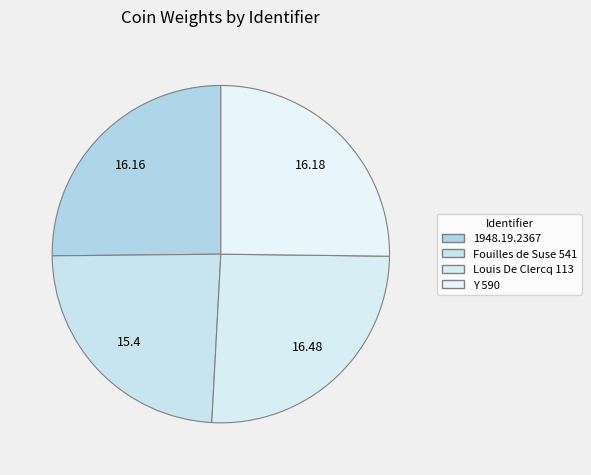

How many segments does this pie chart have?

4